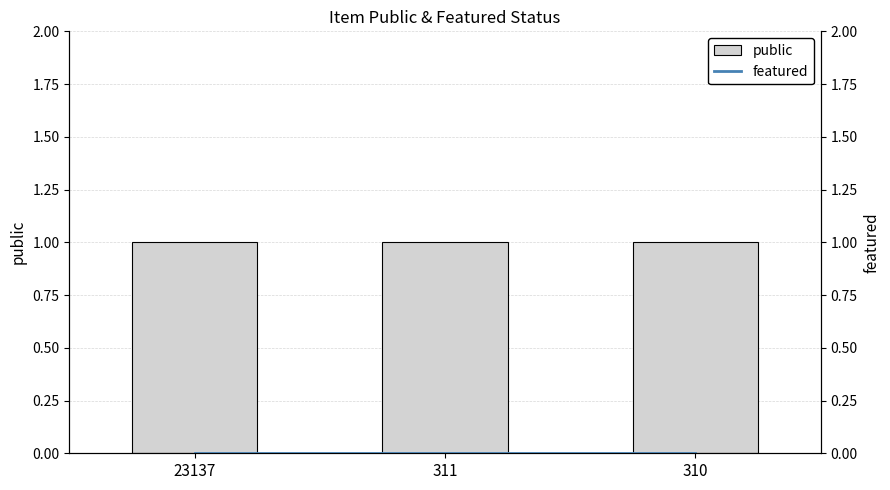

Between 23137 and 310, which series saw the biggest shift?

public